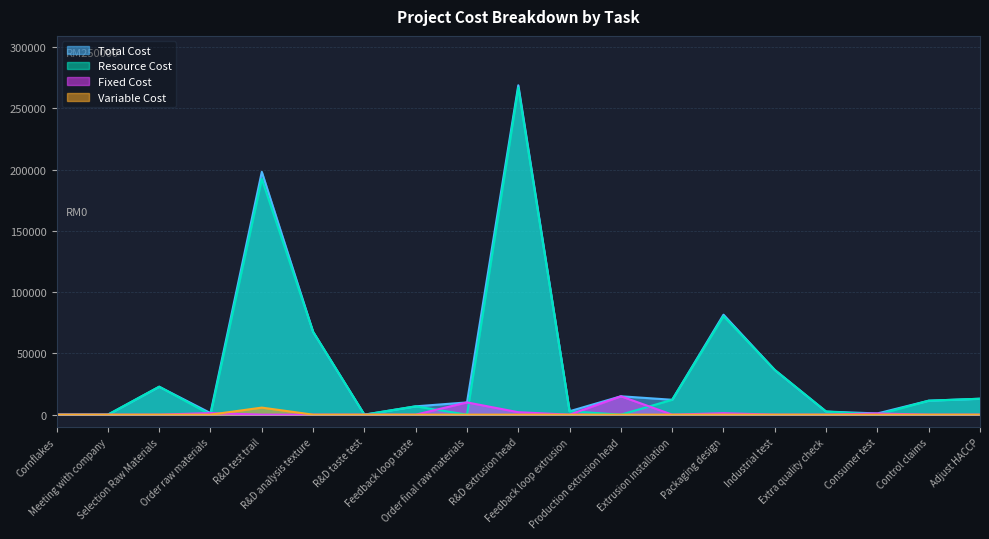

The Resource Cost series shows 266800 at R&D extrusion head. True or false?

True